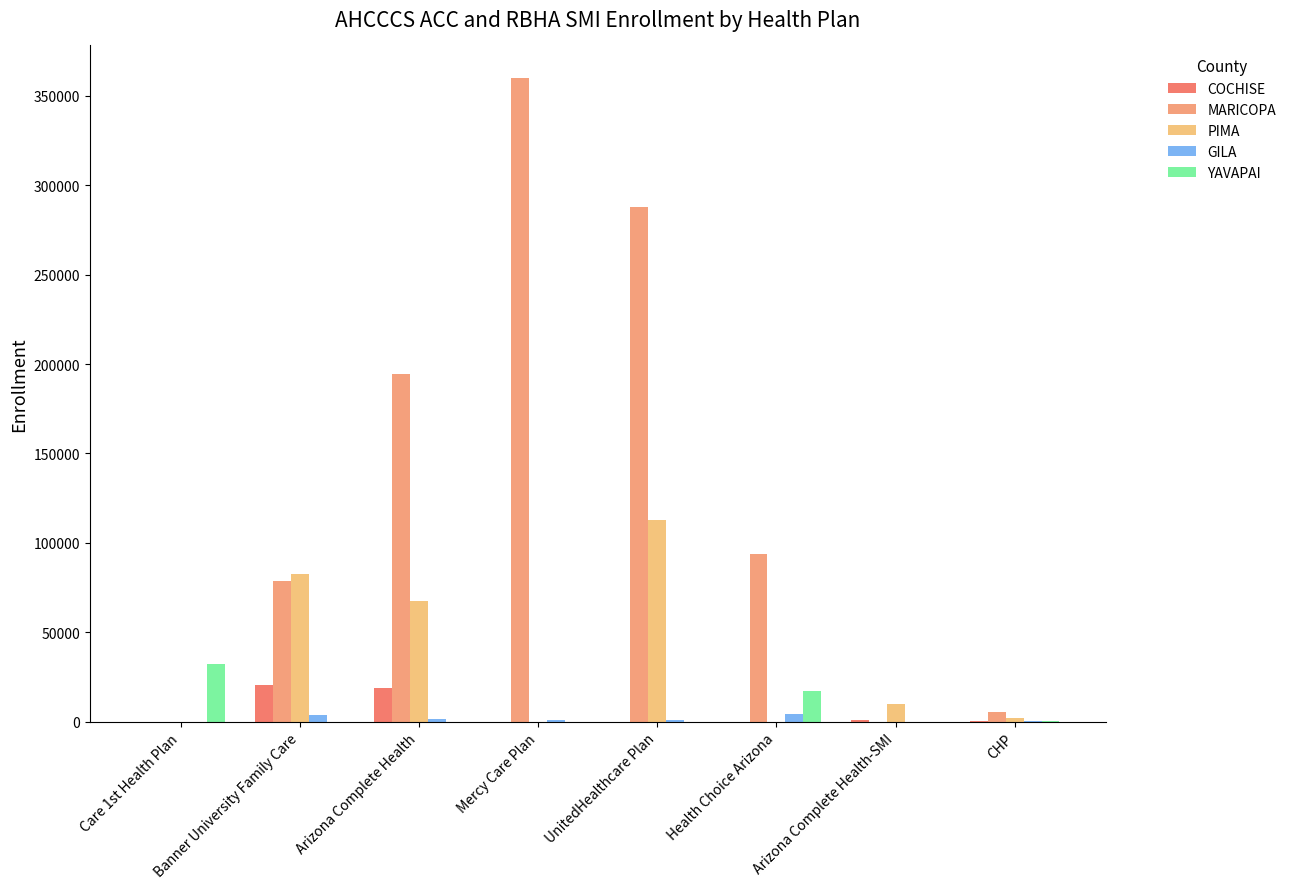

At which label does MARICOPA reach its peak?

Mercy Care Plan